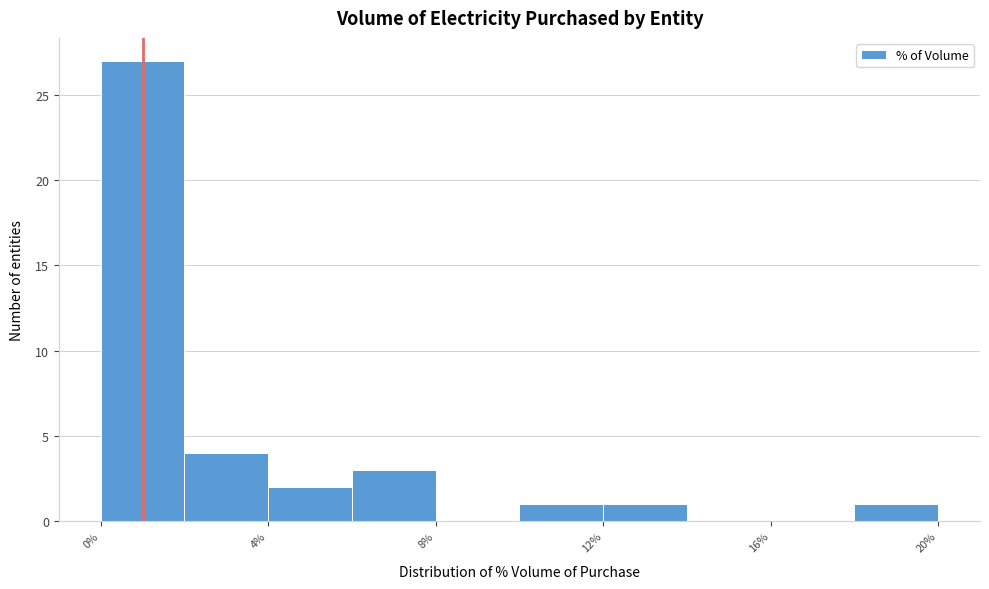

Reading left to right, transcribe this chart: for each bar, give the range it covers on the x-axis and its height. The values are not printed on the chart, so give them approximately, as read against the axis.

0 to 2: 27
2 to 4: 4
4 to 6: 2
6 to 8: 3
8 to 10: 0
10 to 12: 1
12 to 14: 1
14 to 16: 0
16 to 18: 0
18 to 20: 1